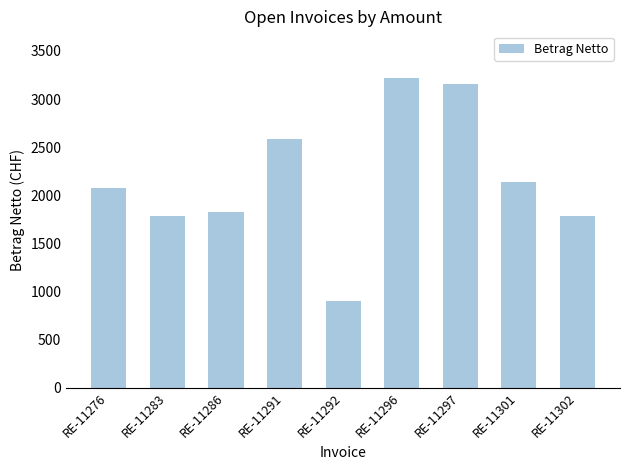

Read the value at RE-11301.

2141.8